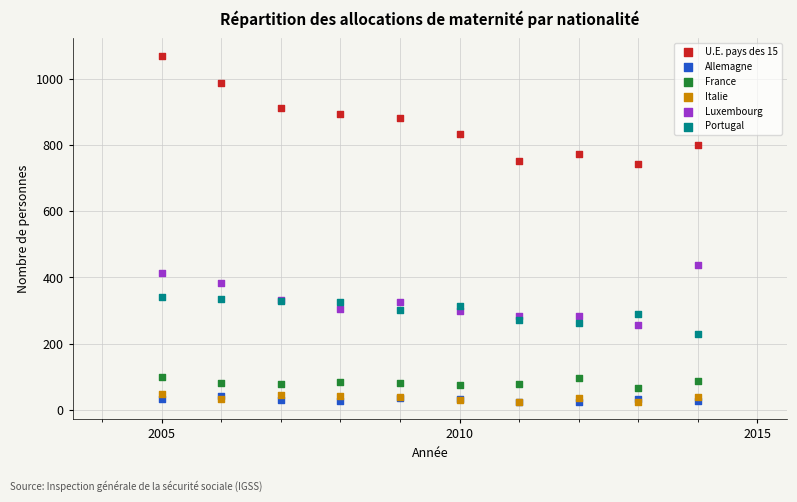

Which series contains the highest Y value?

U.E. pays des 15